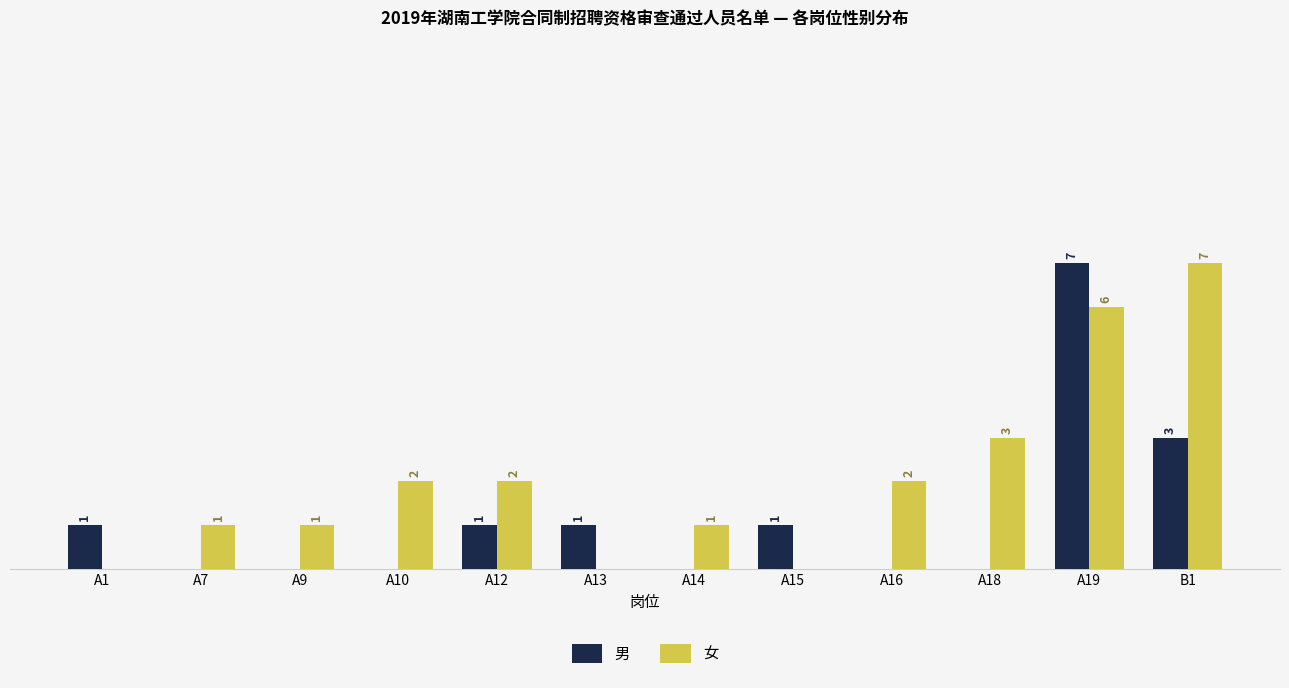

Which category has the highest value in the 男 series?

A19